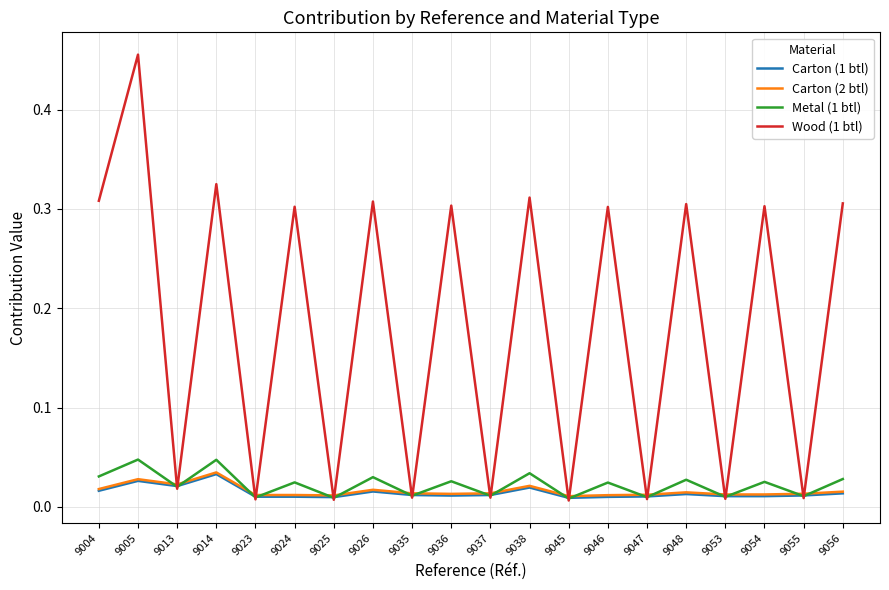

At which category does the chart reach its peak across all series?

9005